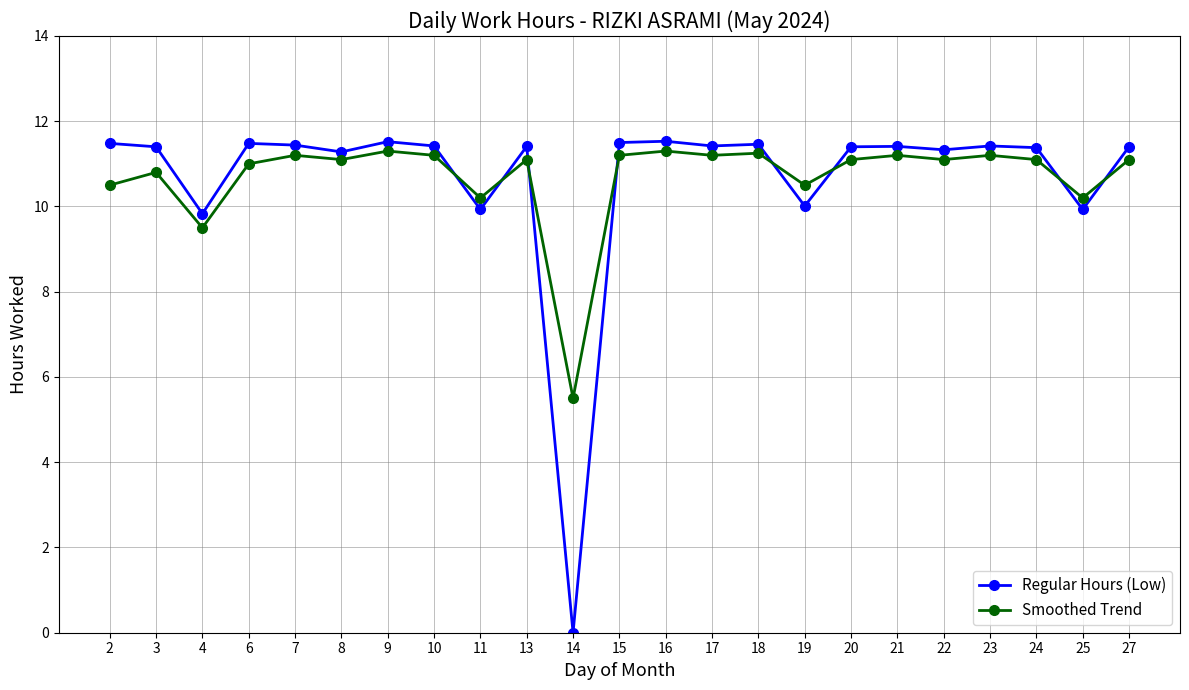

Where does the Regular Hours (Low) series first go above 11?

2